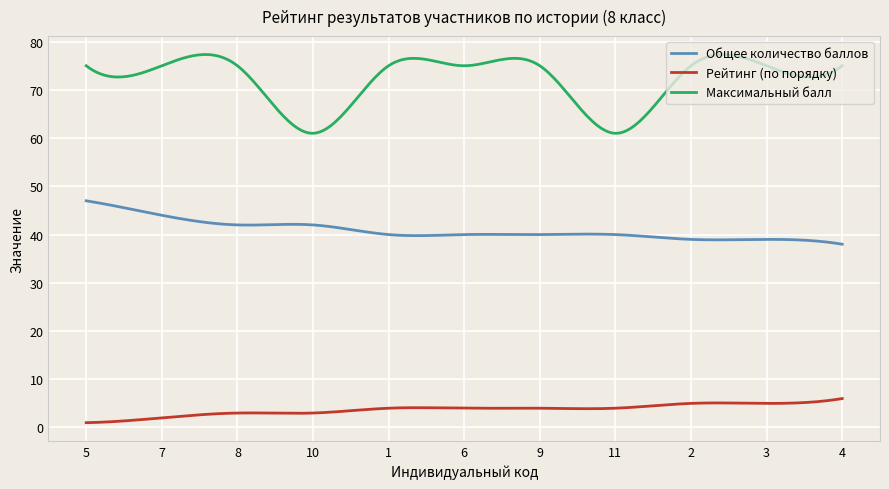

What is the maximum value shown in the chart?

77.3